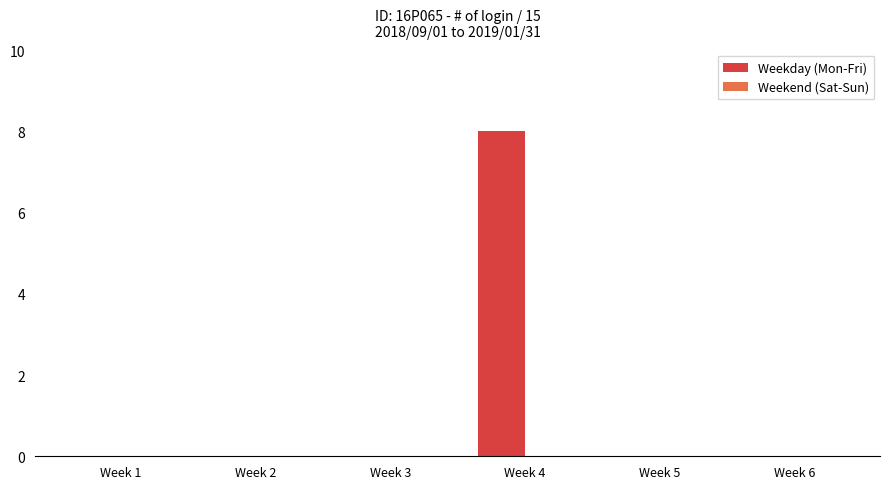

What is the sum of all values?

8